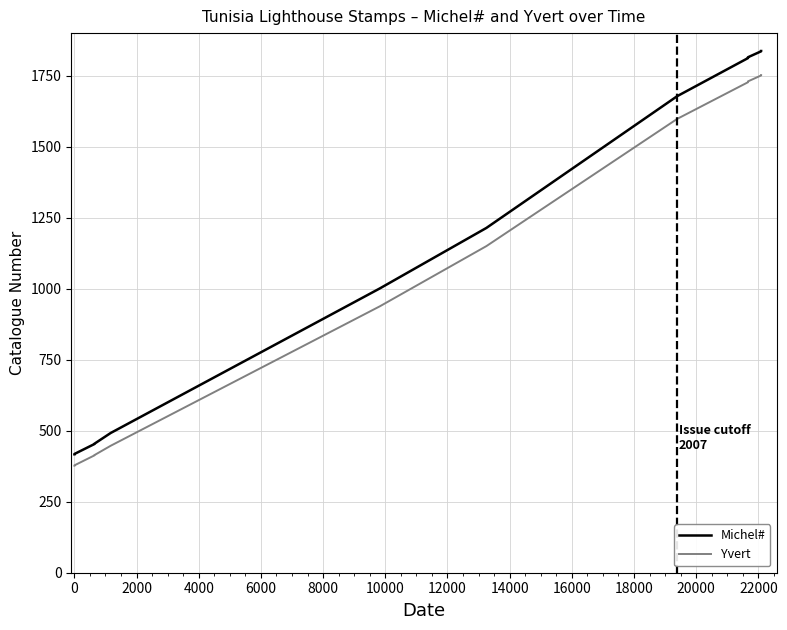

How many lines are shown in the chart?

2